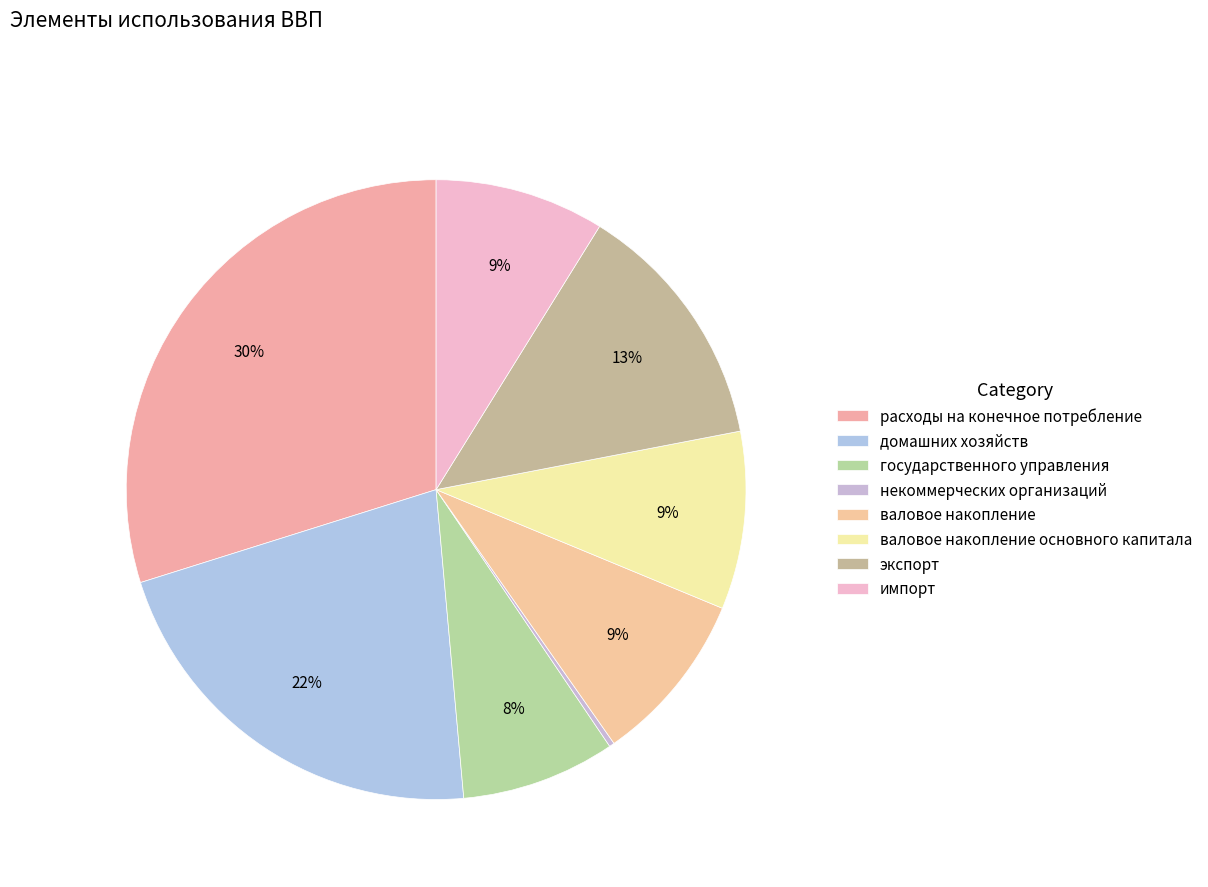

The экспорт slice represents 13% of the pie. True or false?

True